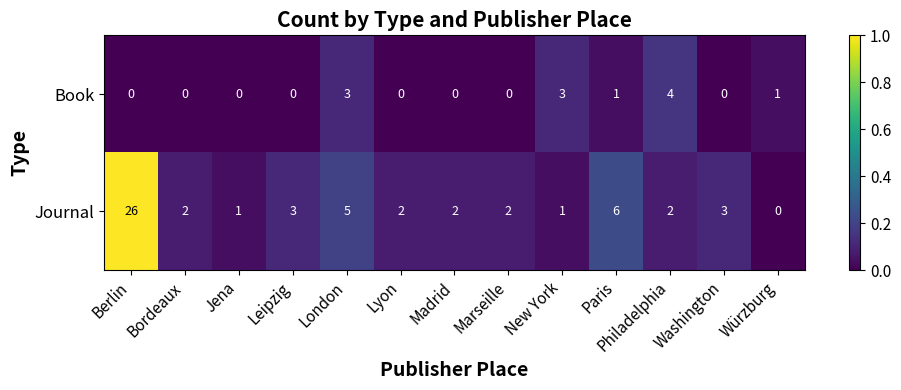

How many categories are shown in the chart?

13